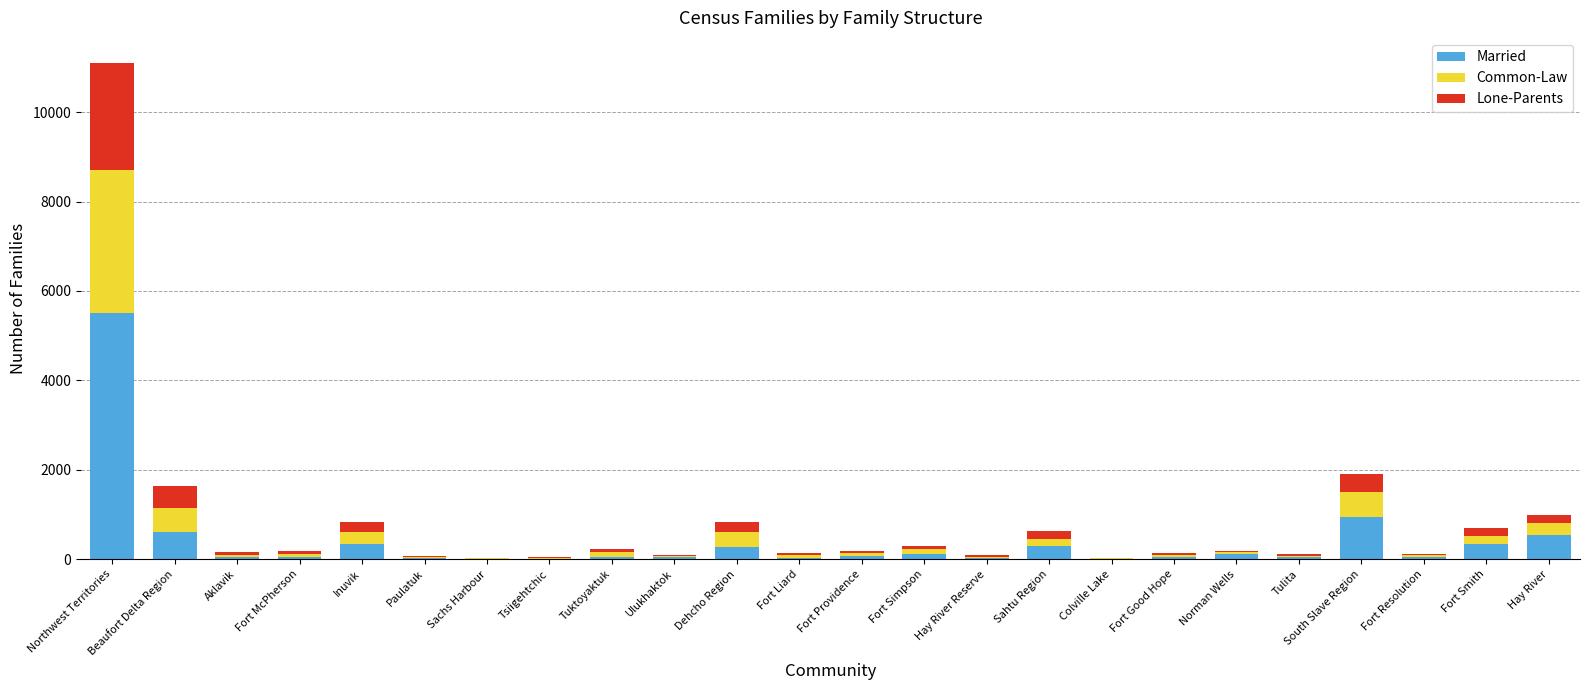

Which category has the highest value in the Married series?

Northwest Territories